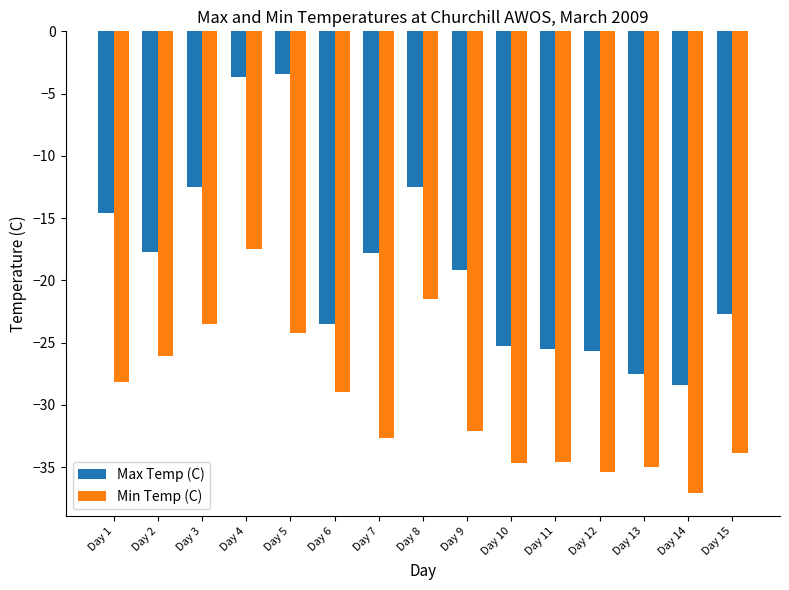

What is the difference between the highest and lowest values at Day 12?

9.7